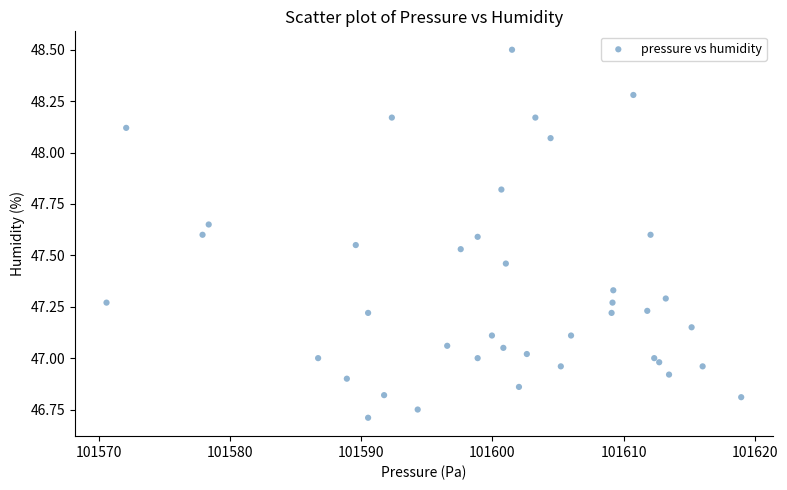

What is the range of Y values (max minus min)?

1.8